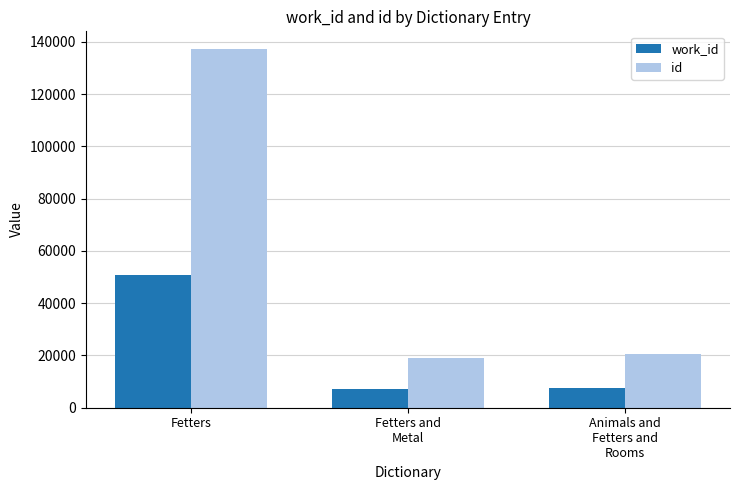

What is the approximate value of work_id at Animals and
Fetters and
Rooms, to the nearest 10?

7400